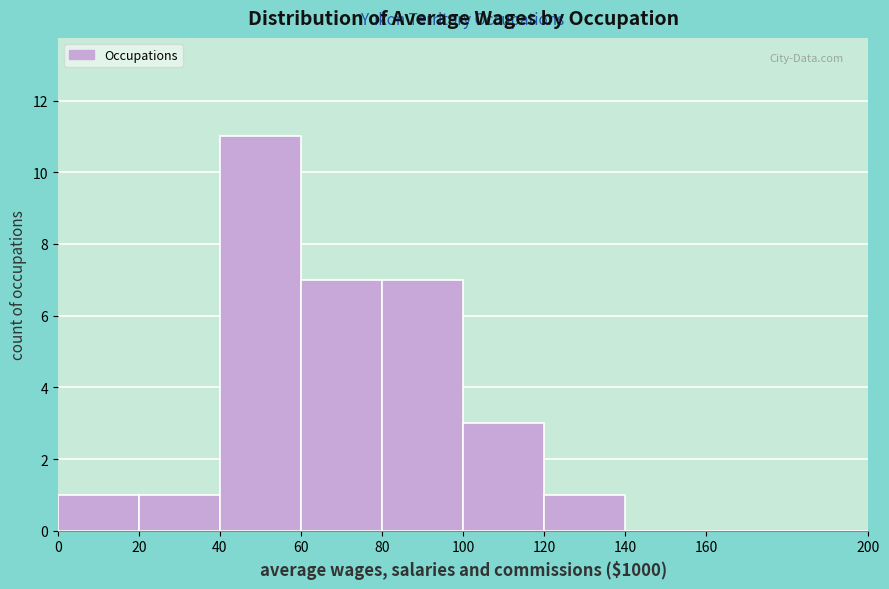

Reading left to right, transcribe this chart: for each bar, give the range it covers on the x-axis and its height. The values are not printed on the chart, so give them approximately, as read against the axis.

0 to 20: 1
20 to 40: 1
40 to 60: 11
60 to 80: 7
80 to 100: 7
100 to 120: 3
120 to 140: 1
140 to 160: 0
160 to 200: 0